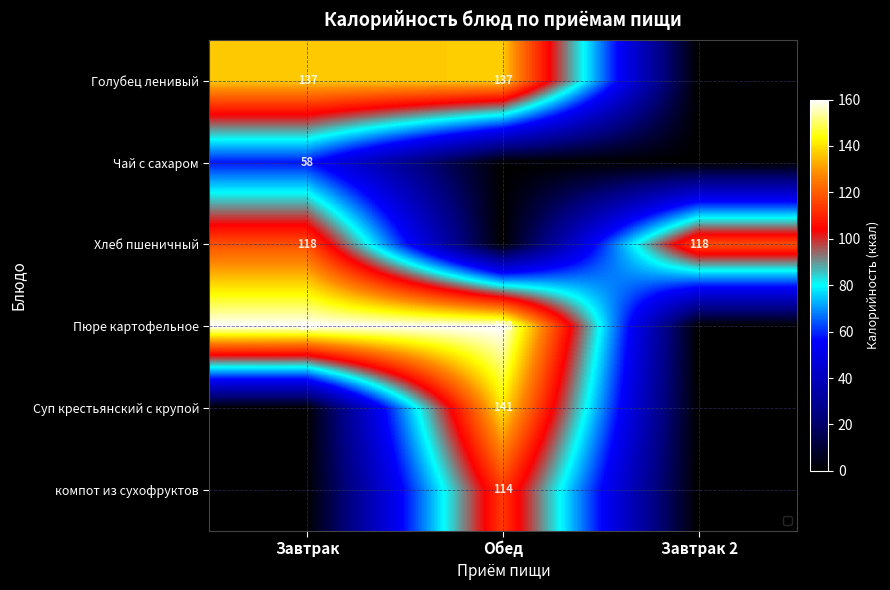

Is the value of компот из сухофруктов at Обед greater than the value of Голубец ленивый at Обед?

No